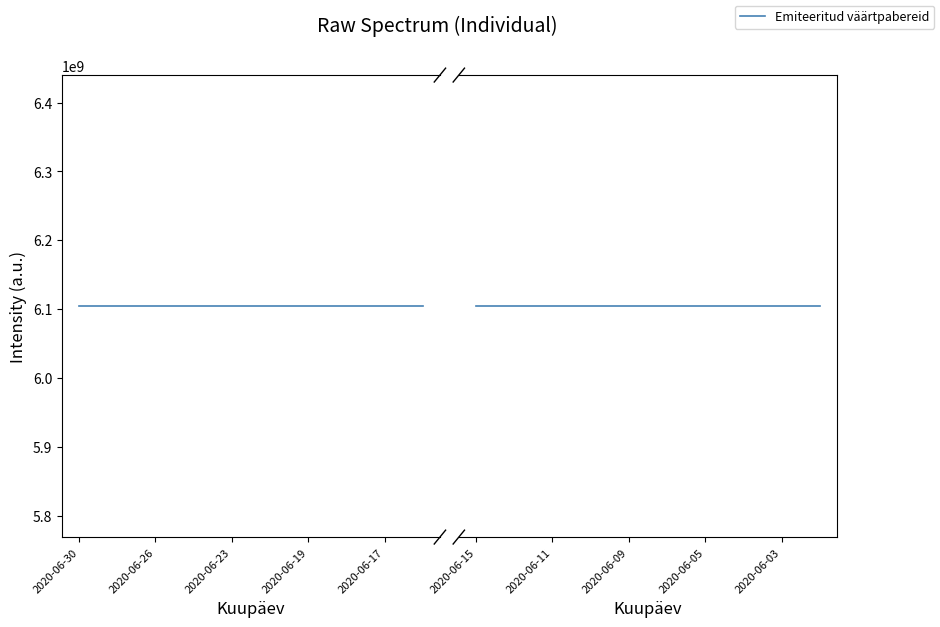

The Väärtpaberi nominaal series shows 0.0 at 2020-06-05. True or false?

False